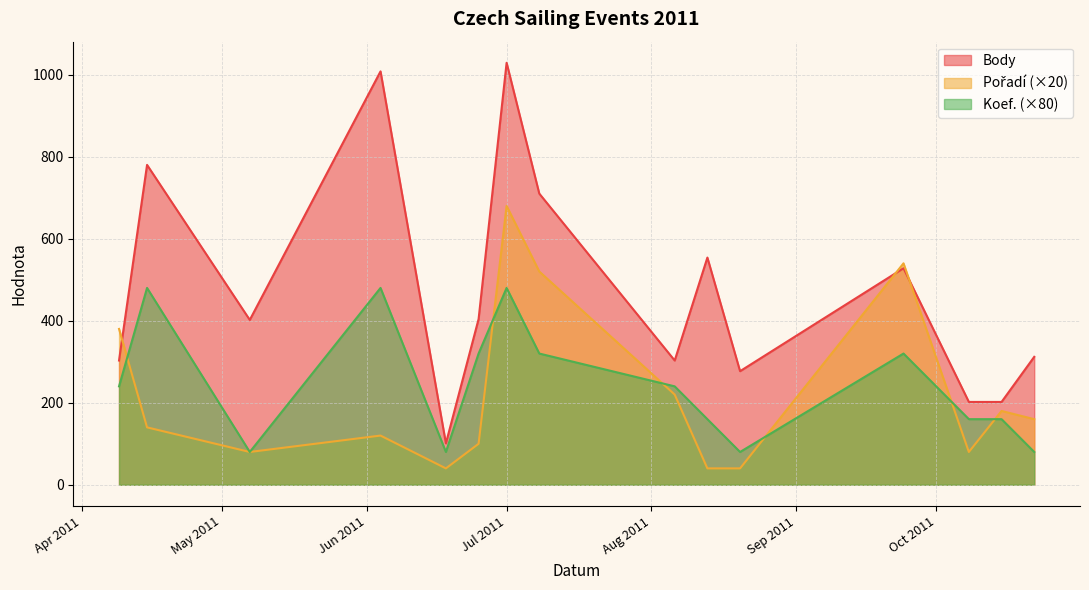

What is the label of the 1st point from the left?

2011-04-09